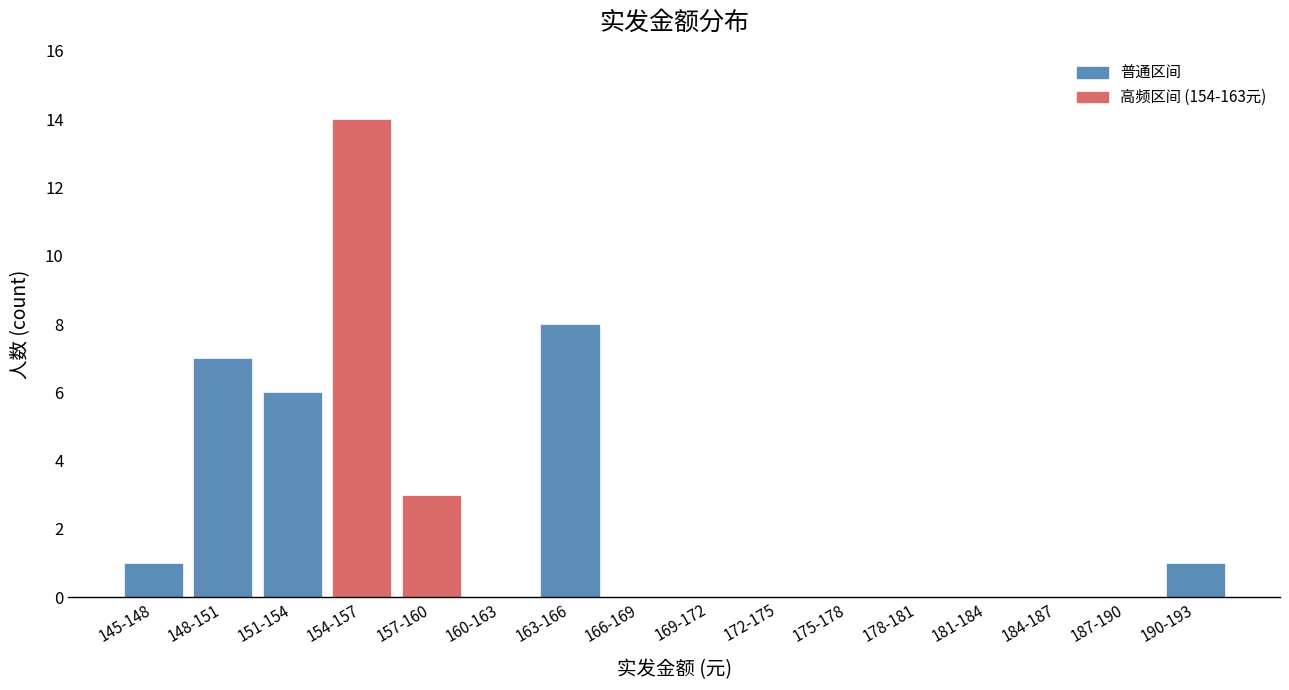

Reading right to left, list all the values displayed in this chart.

190-193=1	187-190=0	184-187=0	181-184=0	178-181=0	175-178=0	172-175=0	169-172=0	166-169=0	163-166=8	160-163=0	157-160=3	154-157=14	151-154=6	148-151=7	145-148=1